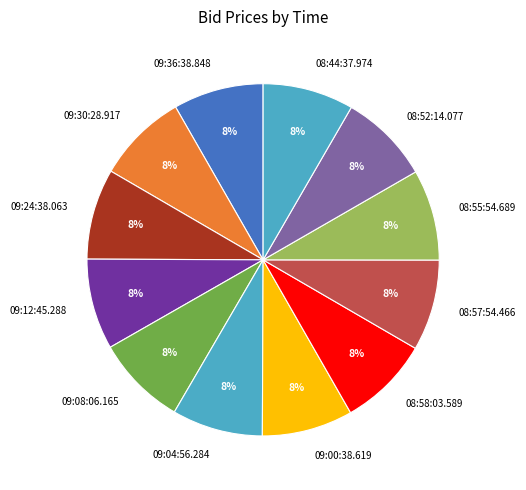

To the nearest percent, what portion does 09:12:45.288 represent?

8%